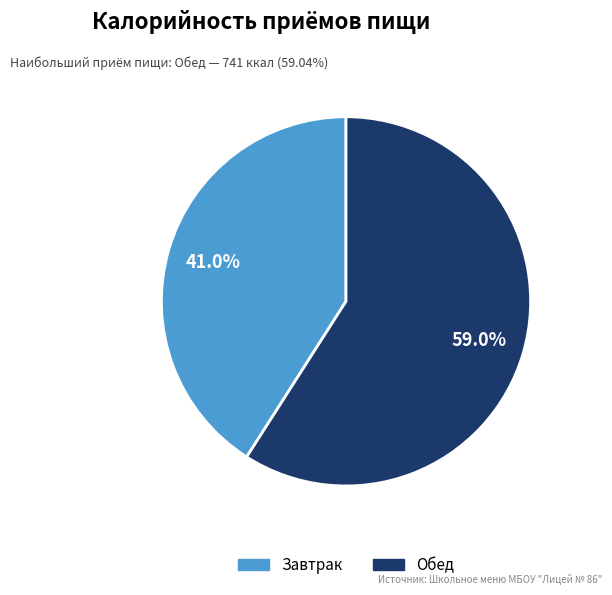

What percentage is the Обед slice, to the nearest percent?

59%